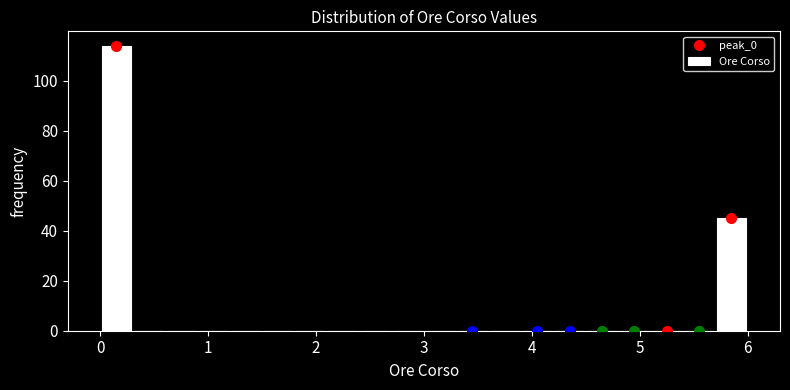

Read against the x-axis, roughly where is the centre of the tallest bar?

0.2